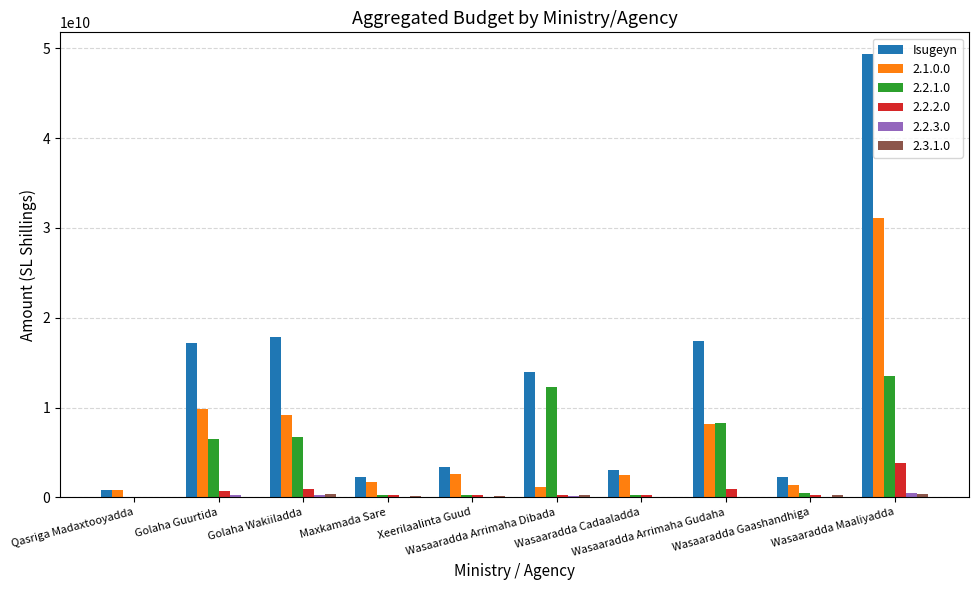

Which series has the largest total across all categories?

Isugeyn